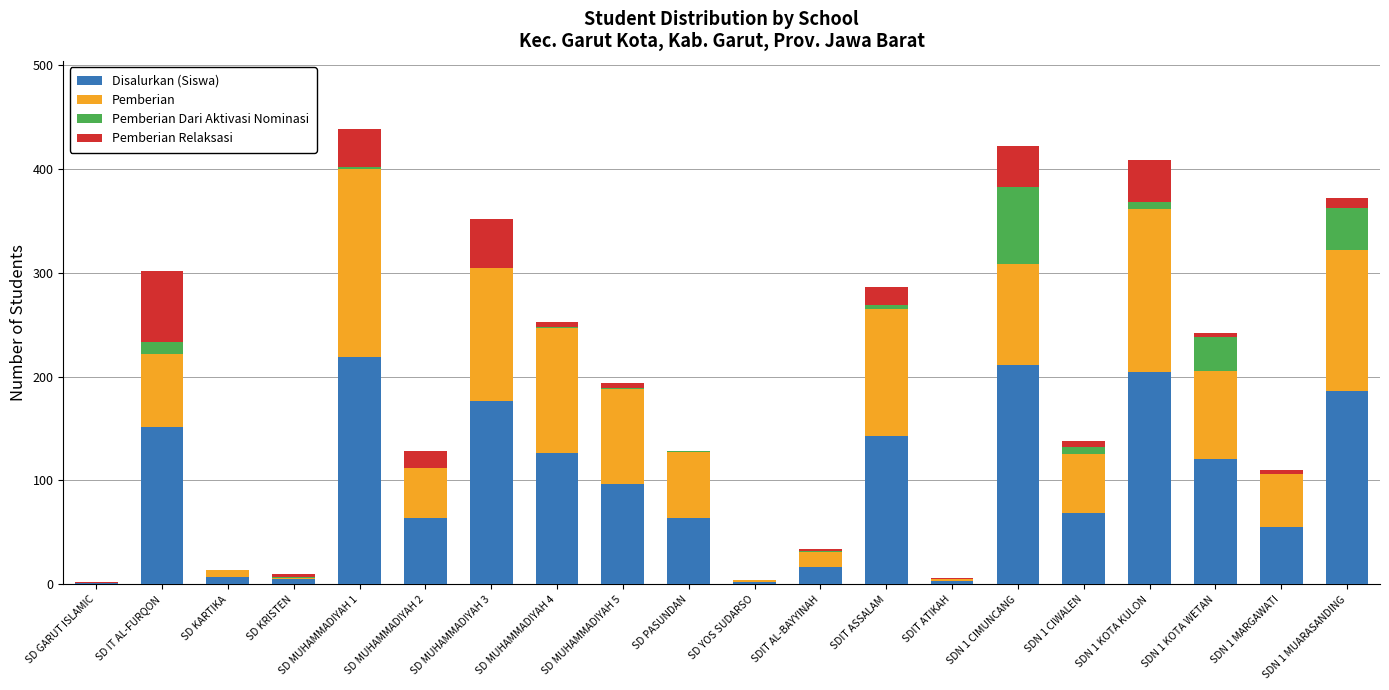

What is the sum of all Pemberian Relaksasi values?

306